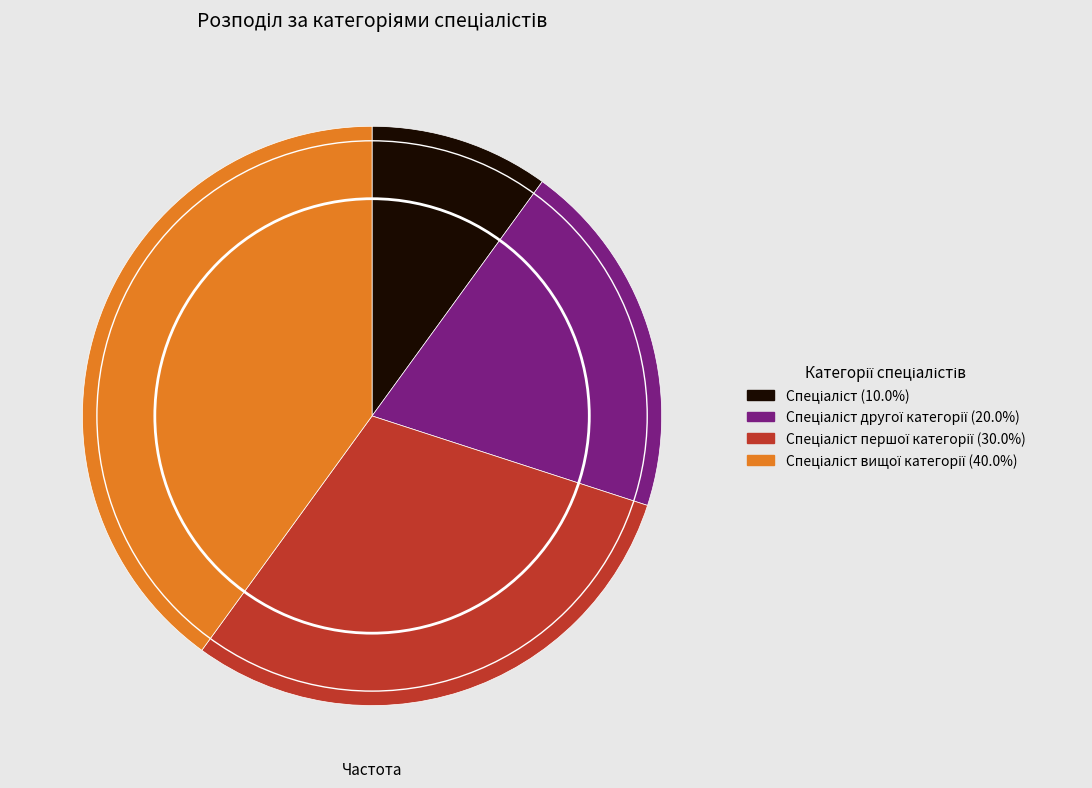

Is there a majority slice in this chart?

No